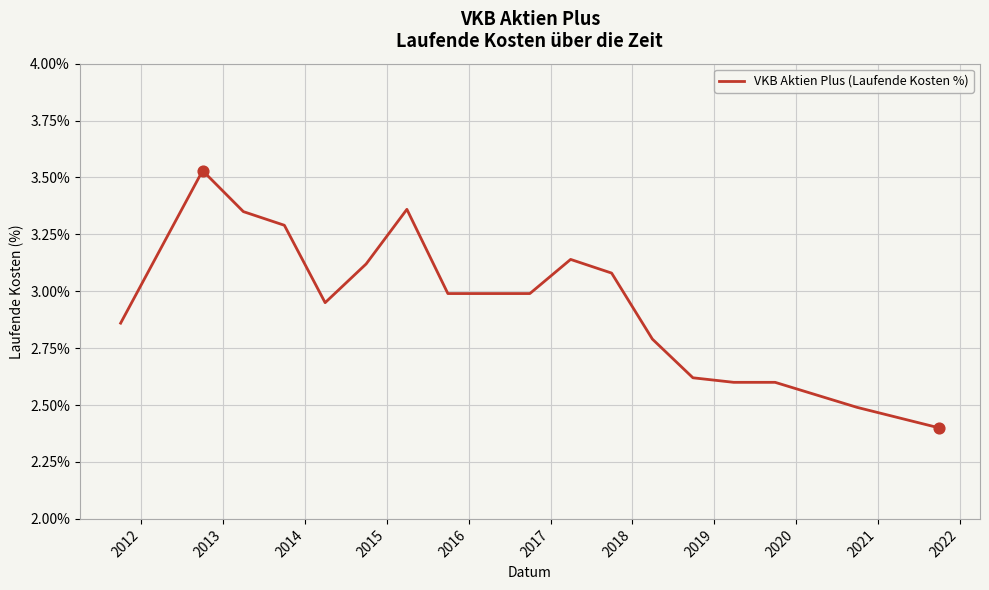

What is the smallest value displayed?

2.4